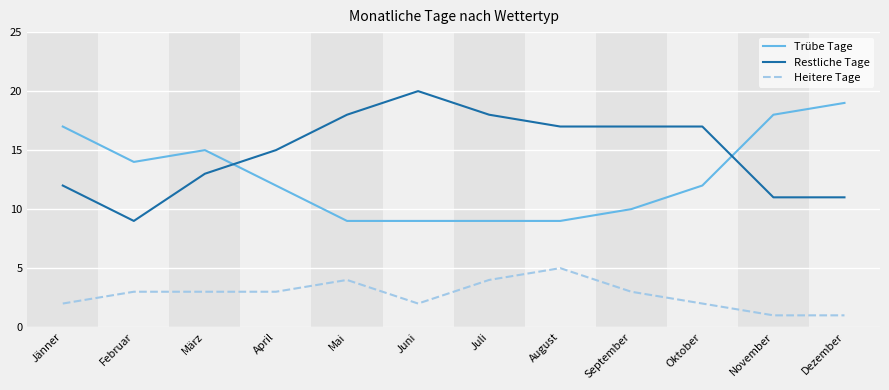

What is the total value across all series at Mai?

31